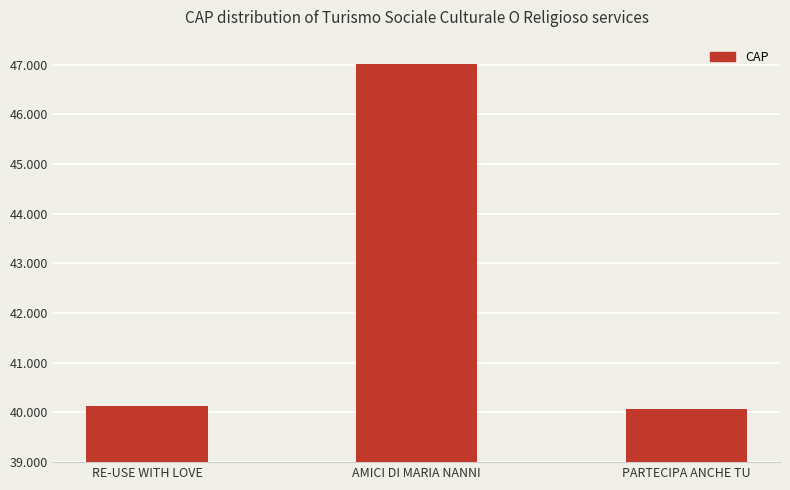

Are the bars grouped side by side (vs. stacked)?

No